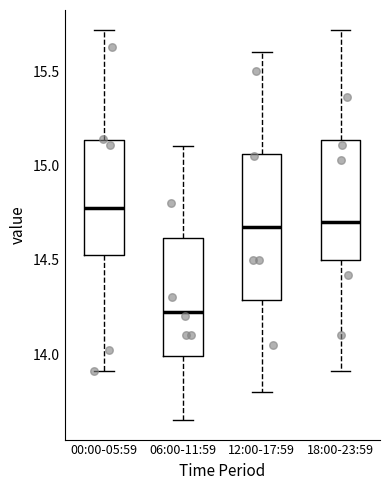

Reading left to right, transcribe this box plot: for each box, give where its median line is, the range the box spans, and where its two whiskers end, as read against the y-axis. The values are not printed on the chart, so give them approximately, as read against the axis.

00:00-05:59: median 14.80, box 14.55 to 15.15, whiskers 13.90 to 15.70
06:00-11:59: median 14.25, box 14.00 to 14.60, whiskers 13.65 to 15.10
12:00-17:59: median 14.70, box 14.30 to 15.05, whiskers 13.80 to 15.60
18:00-23:59: median 14.70, box 14.50 to 15.15, whiskers 13.90 to 15.70